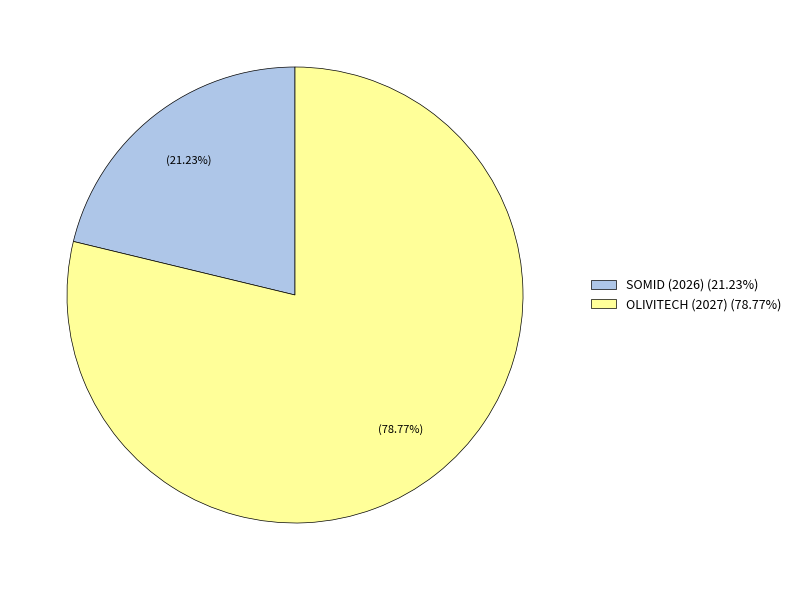

Does SOMID (2026) account for over 50% of the chart?

No